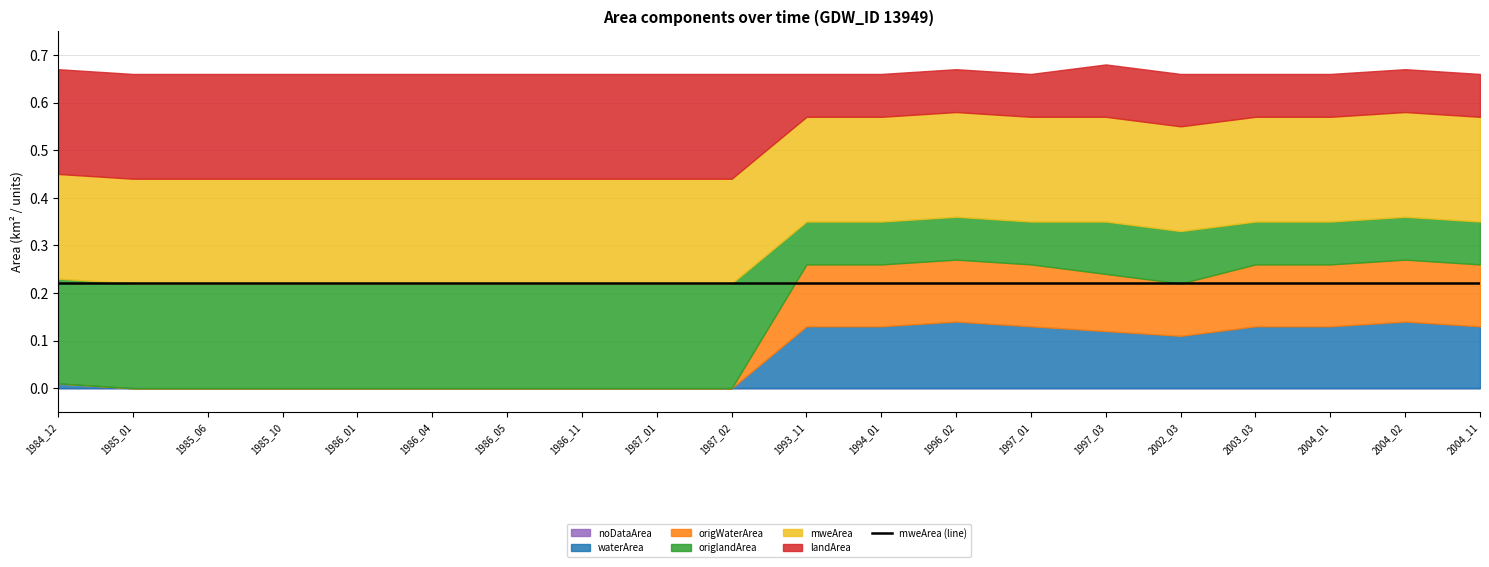

What value does the origWaterArea series have at 2002_03?

0.1